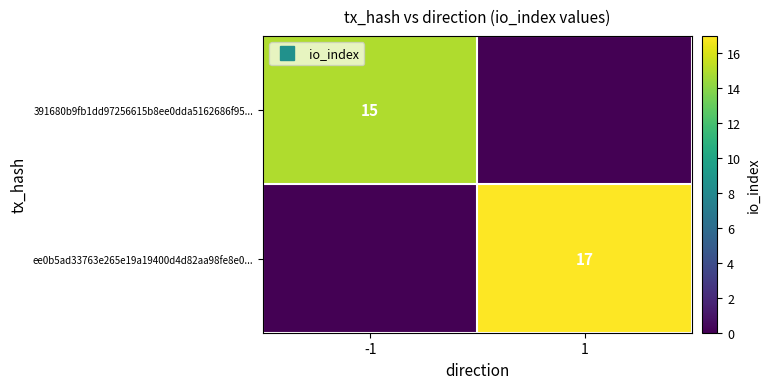

True or false: 391680b9fb1dd97256615b8ee0dda5162686f95... has a value of 8 at -1.

False